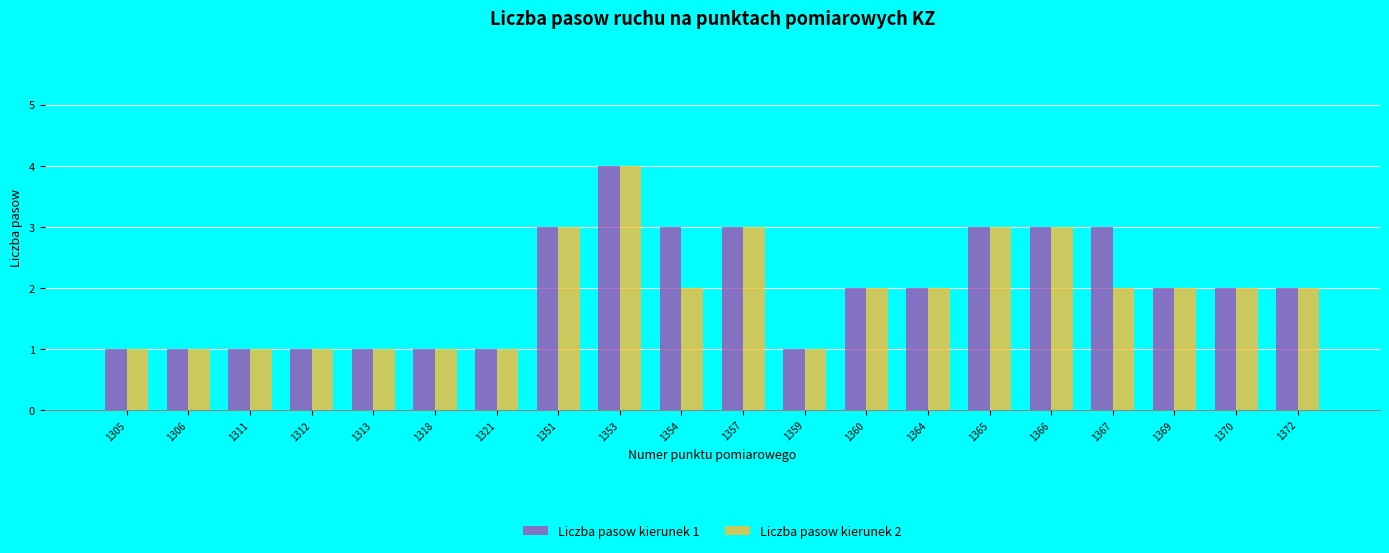

At which label does Liczba pasow kierunek 2 first exceed 2?

1351